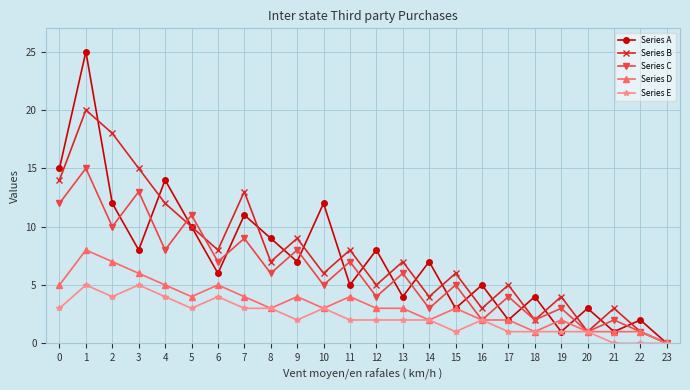

How many data points in Series A are less than 7?

12